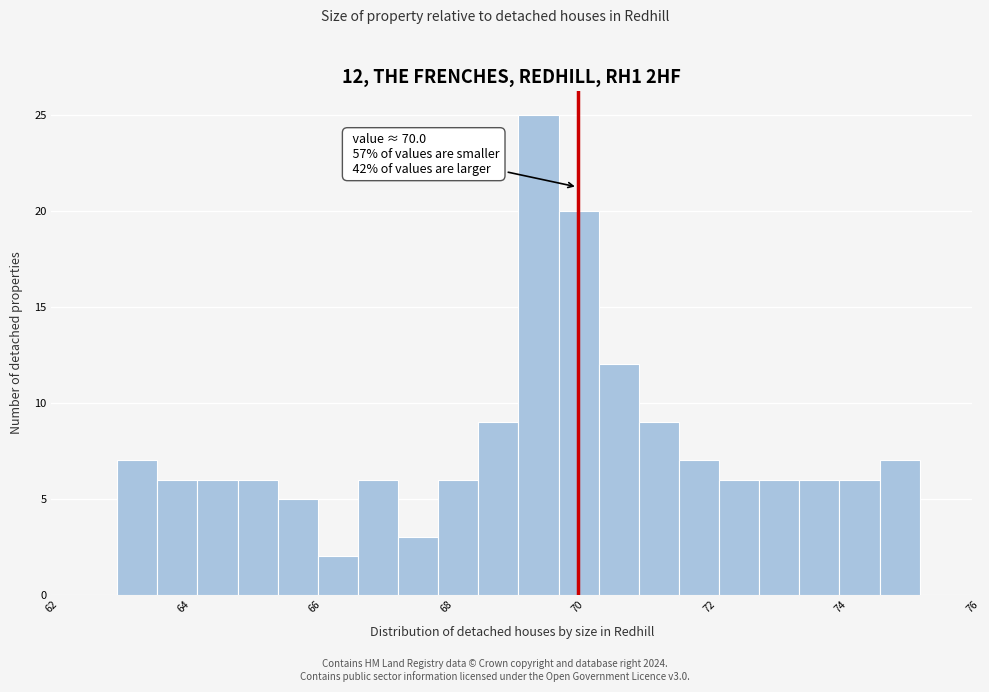

Read against the x-axis, roughly where is the centre of the tallest bar?

69.4